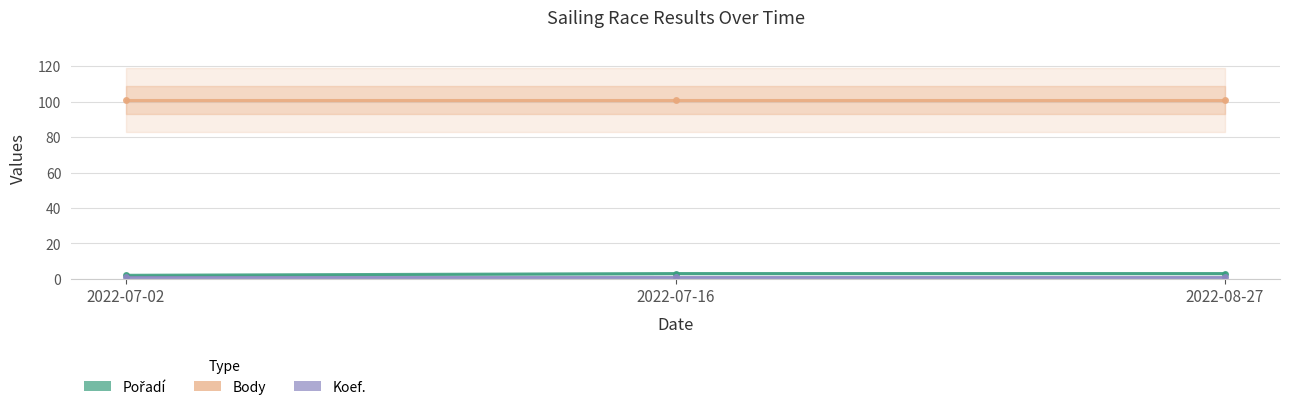

At which category is the sum across all series the highest?

2022-07-16